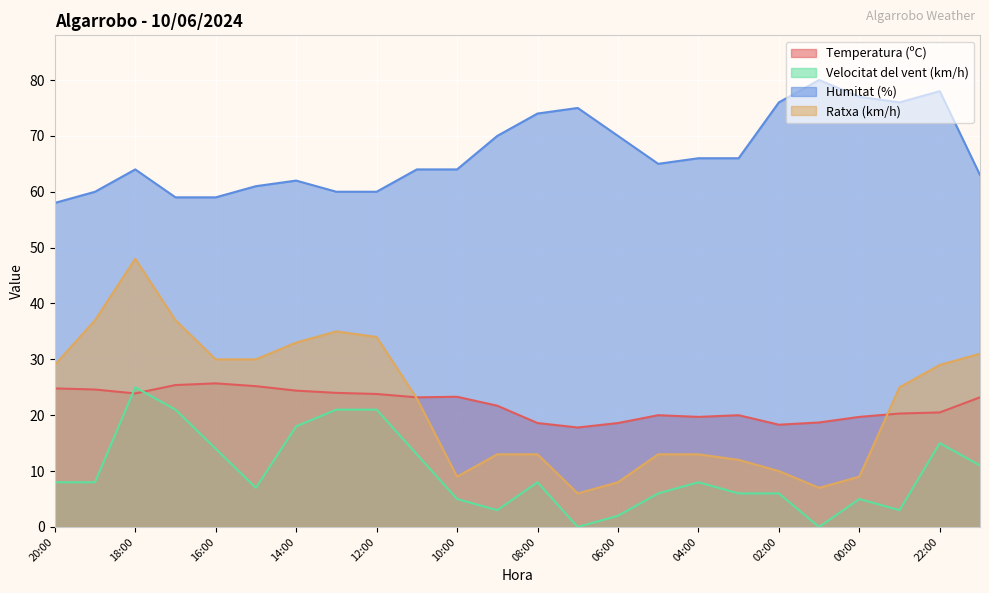

What is the total value across all series at 02:00?

110.3